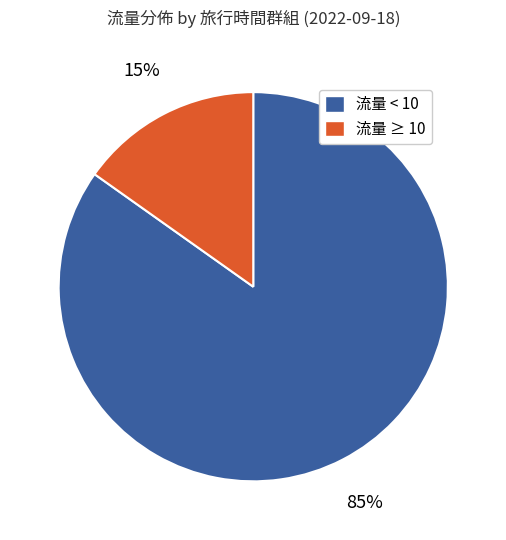

To the nearest percent, what is the difference between the largest and smallest slice percentages?

70%